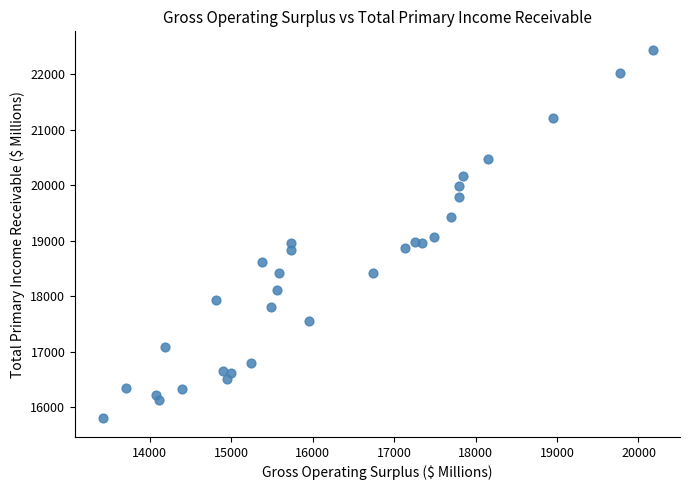

What is the range of Y values (max minus min)?

6644